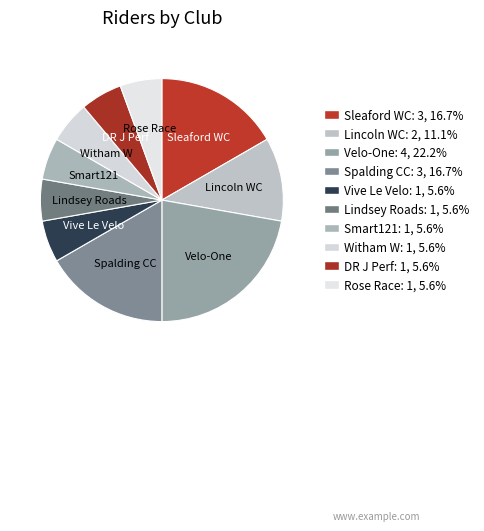

Count the number of slices in the pie.

10